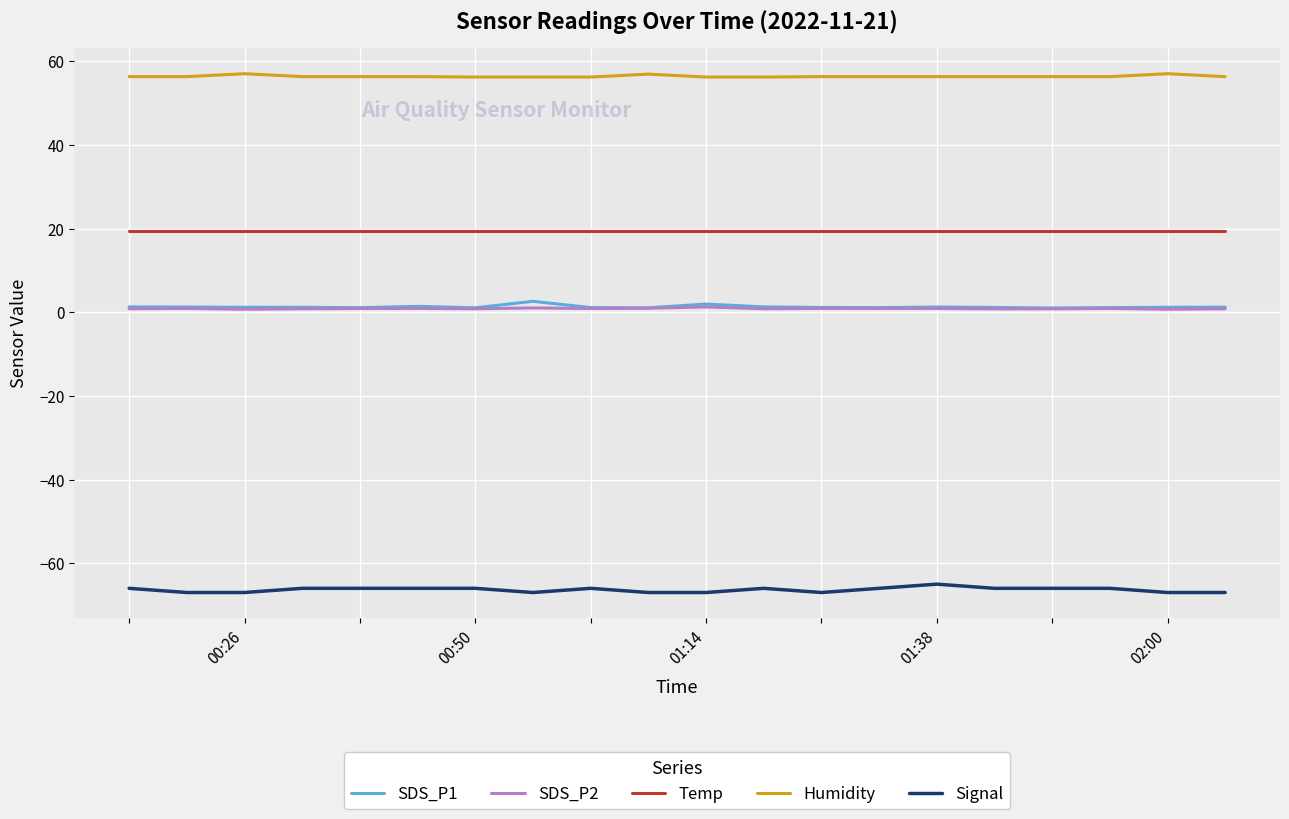

What is the difference between the maximum and minimum values in the SDS_P1 series?

1.6